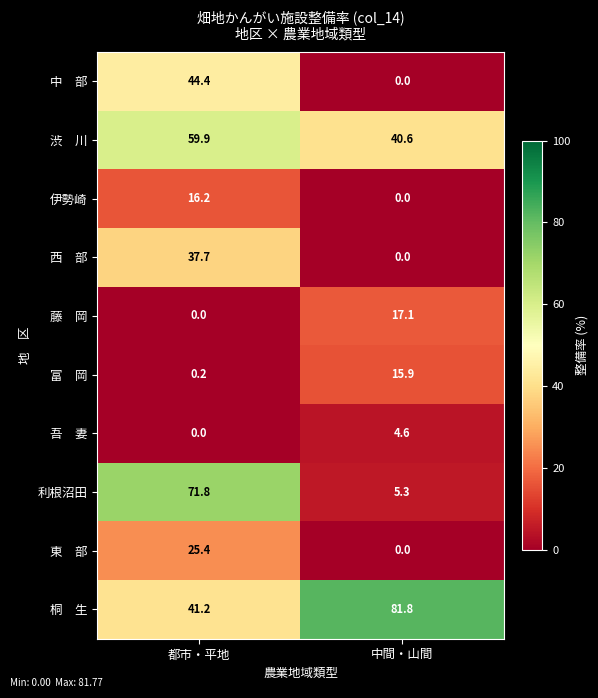

How many data points does each series have?

2